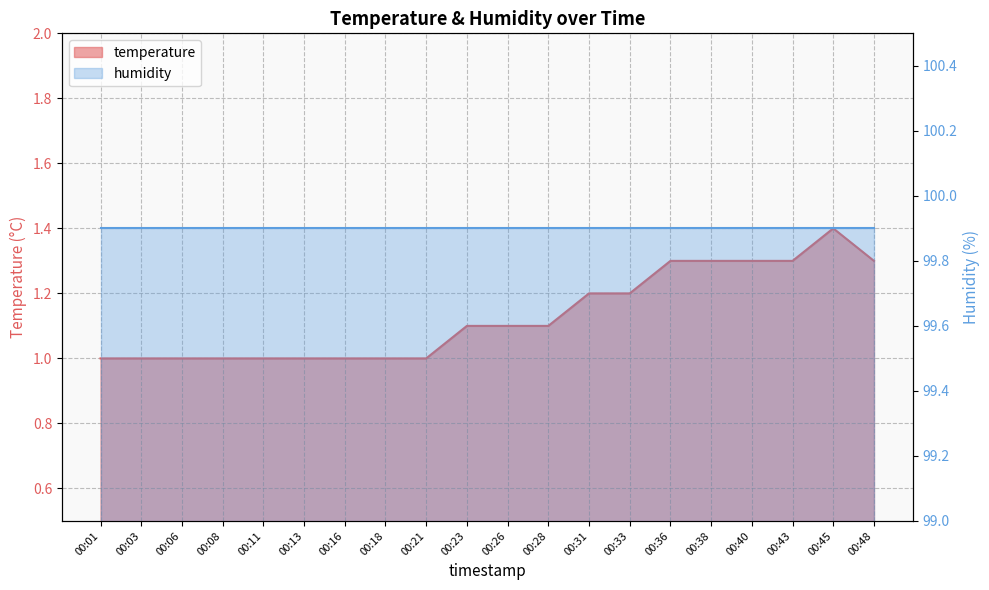

What is the sum of the values at 00:36 and 00:23?

2.4